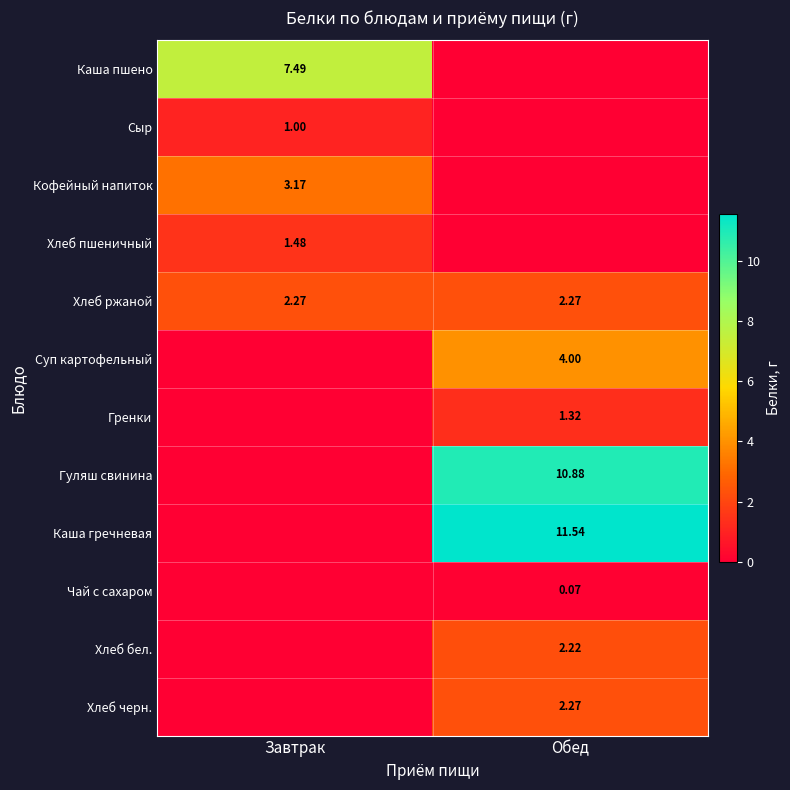

Is the value of Суп картофельный at Обед greater than the value of Хлеб бел. at Обед?

Yes